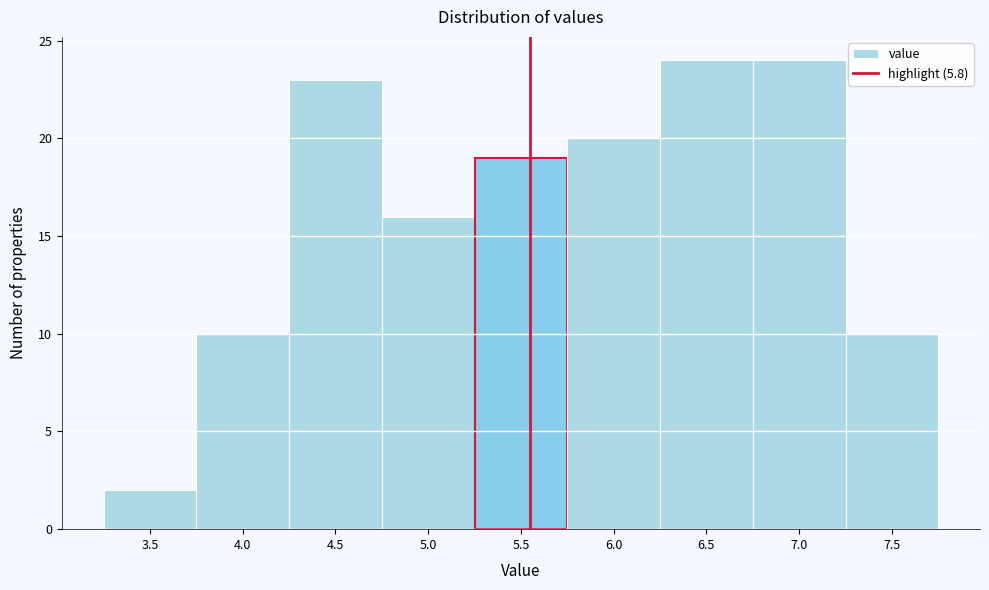

Reading left to right, what are all the values shown in this chart?

2	10	23	16	19	20	24	24	10